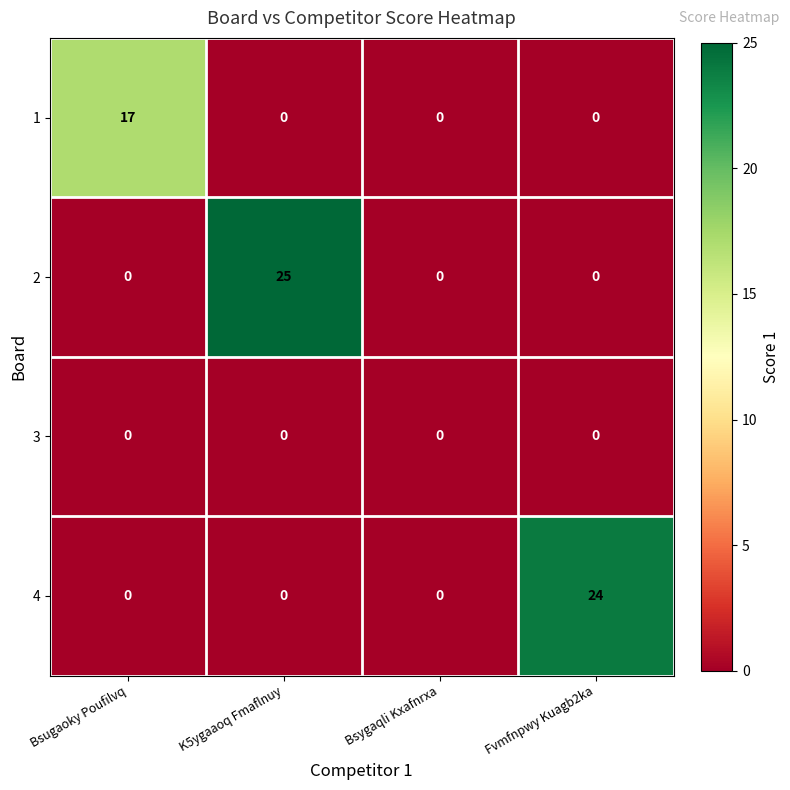

Rank the series by their maximum value, from lowest to highest.

3, 1, 4, 2